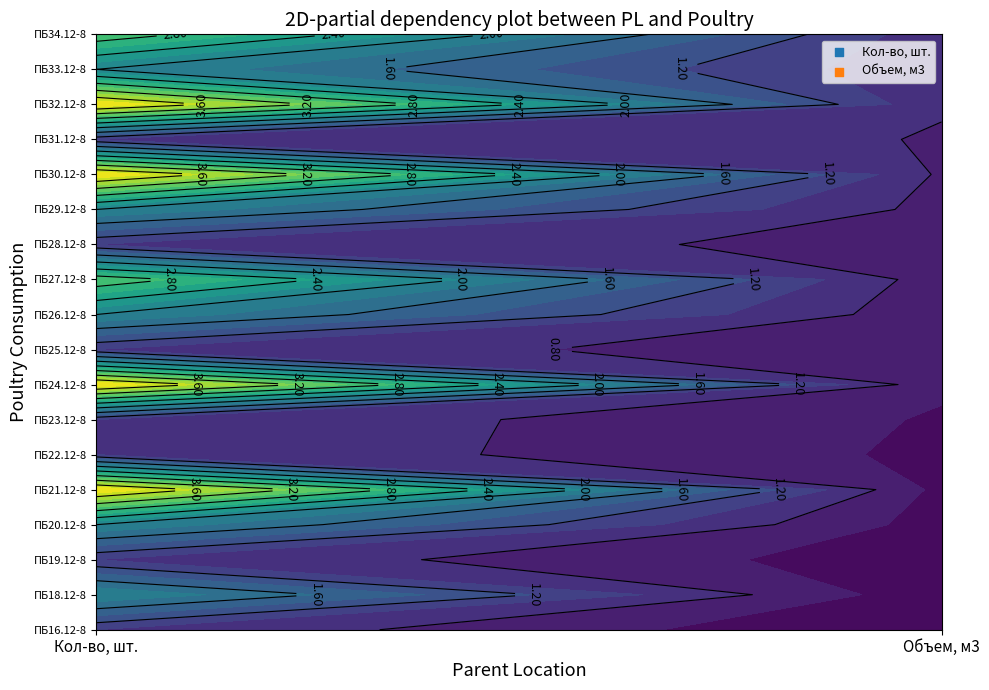

Where is ПБ32.12-8 nearest to the value 2?

1